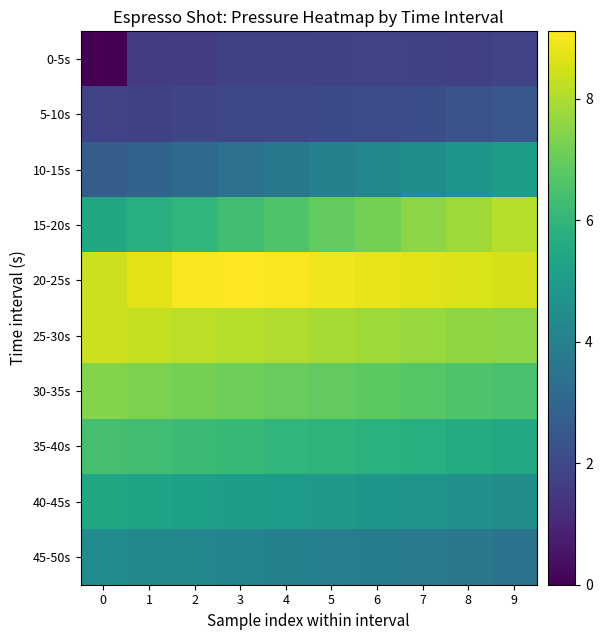

Which series has the largest total across all categories?

20-25s